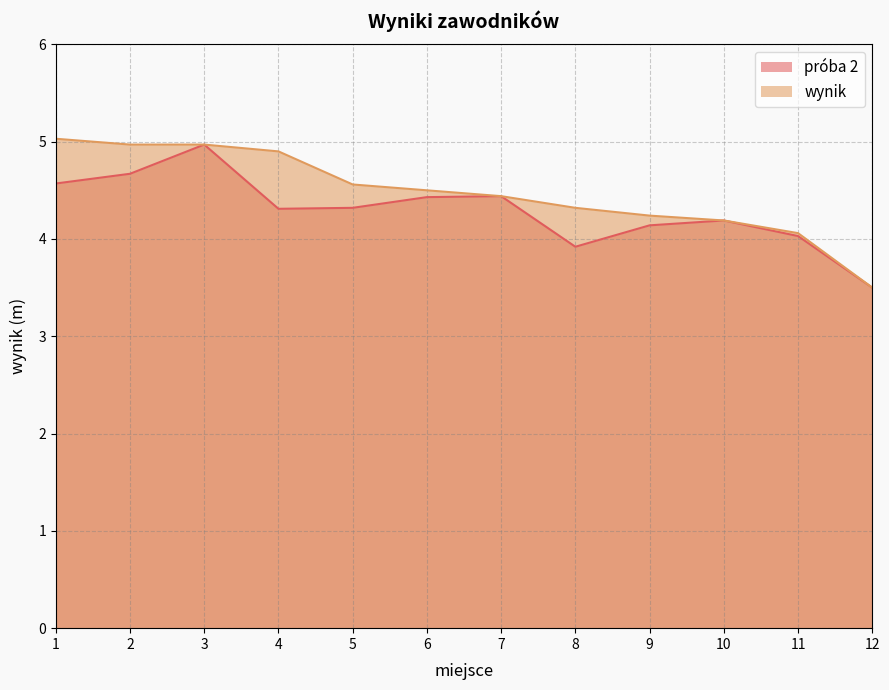

The value of próba 2 at 1 is 4.6. True or false?

True